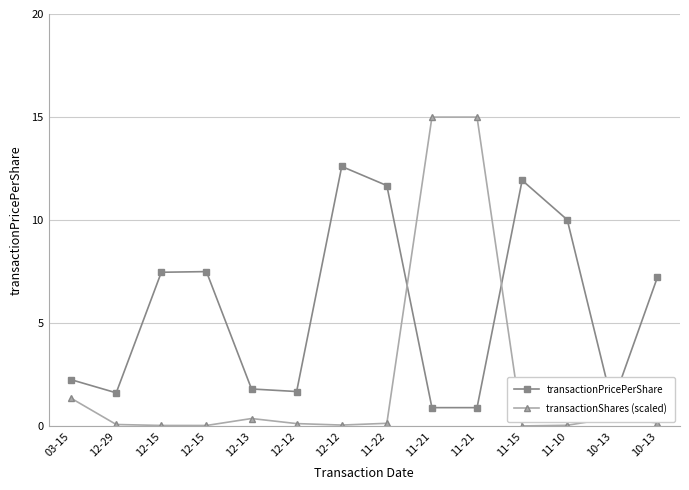

Reading left to right, transcribe all the data shown in this chart.

transactionPricePerShare: 03-15=2.3	12-29=1.6	12-15=7.5	12-15=7.5	12-13=1.8	12-12=1.7	12-12=12.6	11-22=11.7	11-21=0.9	11-21=0.9	11-15=11.9	11-10=10.0	10-13=1.1	10-13=7.2
transactionShares (scaled): 03-15=1.4	12-29=0.1	12-15=0.0	12-15=0.0	12-13=0.4	12-12=0.1	12-12=0.1	11-22=0.2	11-21=15.0	11-21=15.0	11-15=0.0	11-10=0.1	10-13=0.4	10-13=0.2